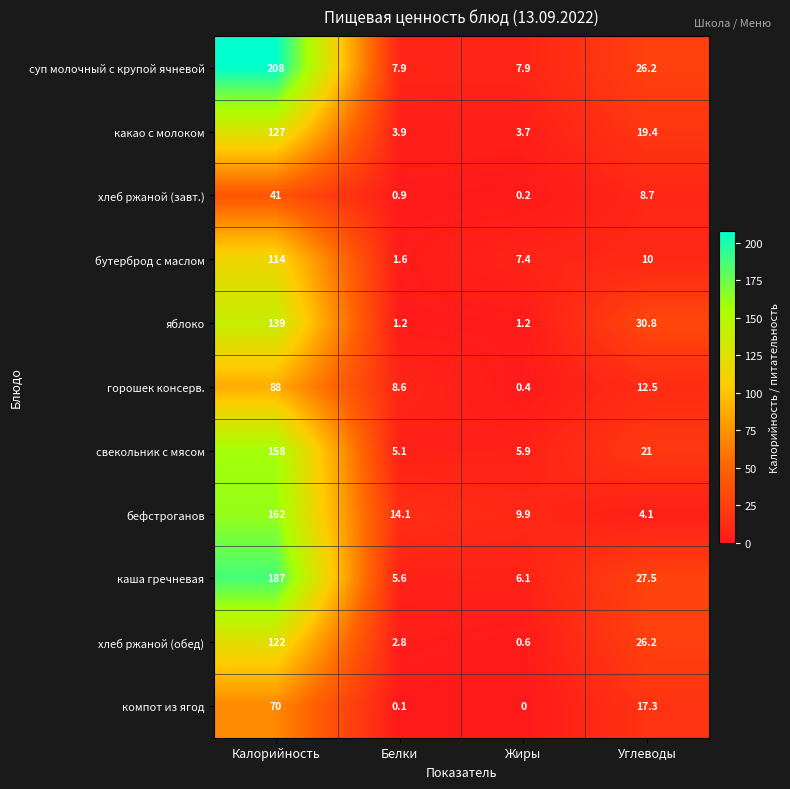

Which category has the lowest value in the хлеб ржаной (обед) series?

Жиры